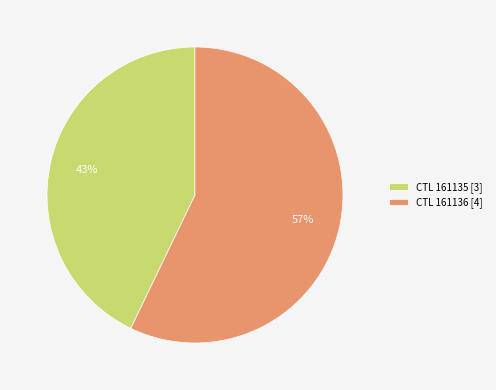

True or false: CTL 161136 [4] accounts for 57% of the total.

True